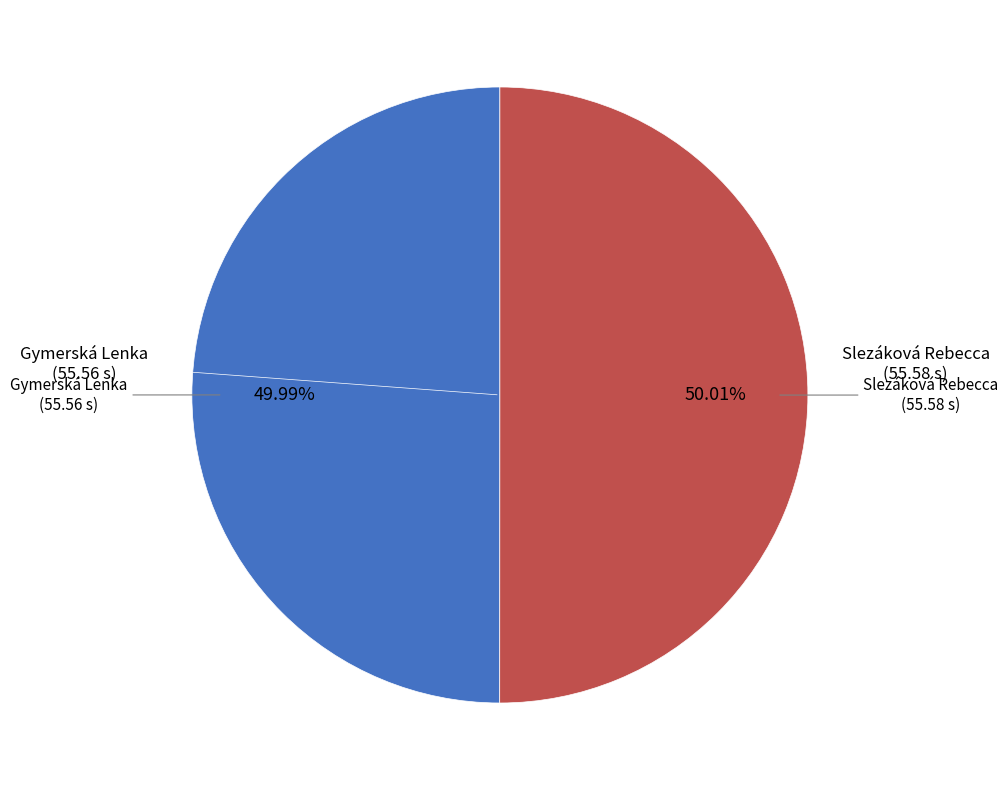

How many segments does this pie chart have?

2